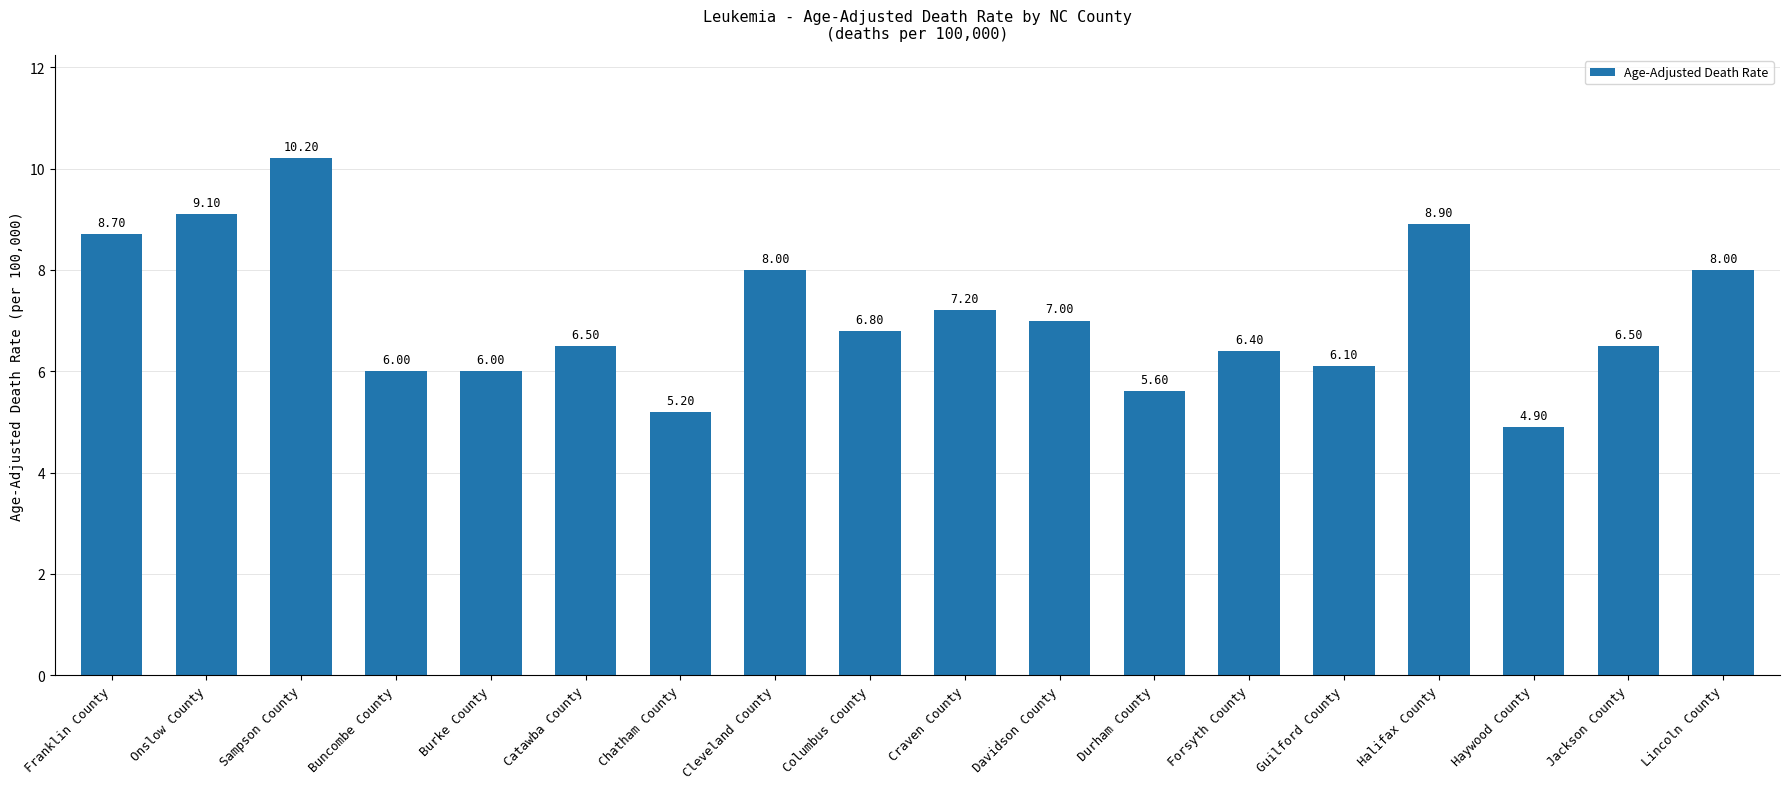

At which label does the data first exceed 6?

Franklin County